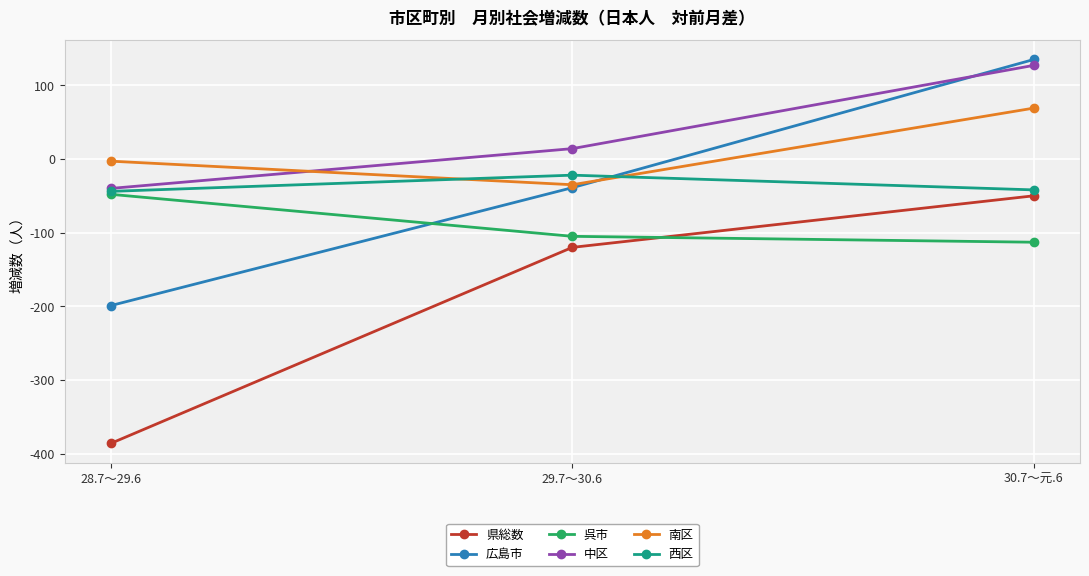

What is the greatest value displayed?

135